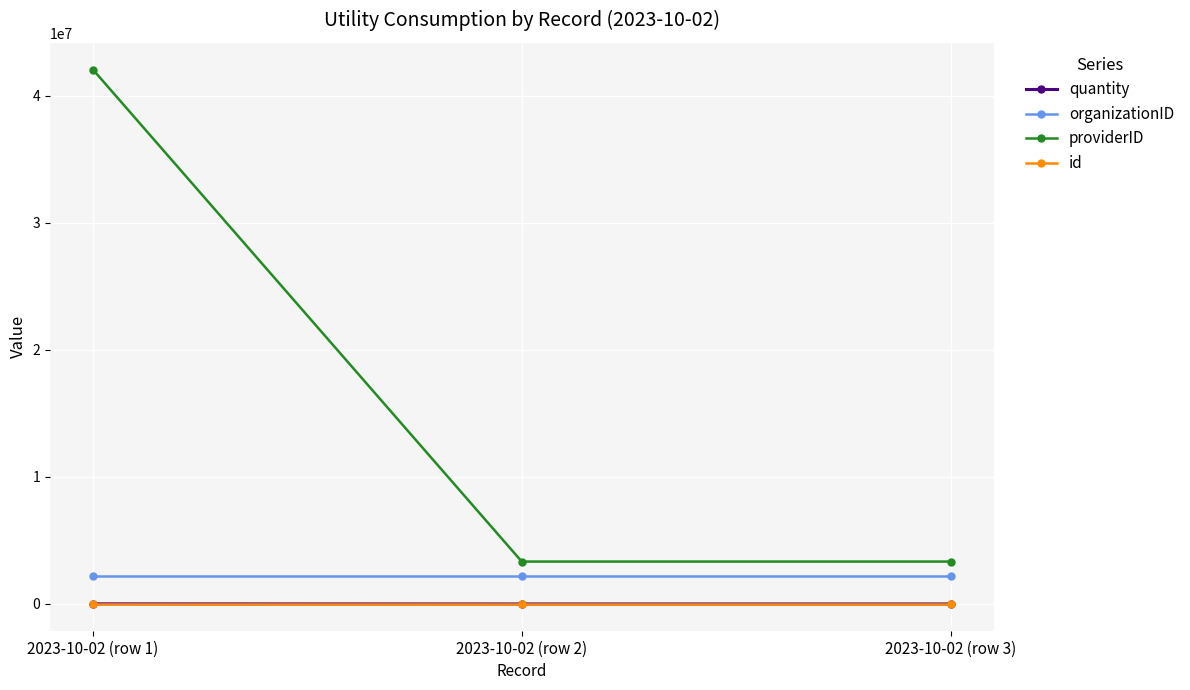

How many lines are shown in the chart?

4